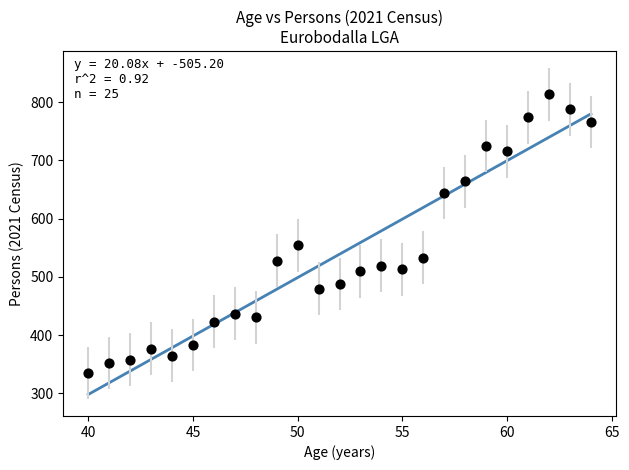

What Y value in the scatter plot is closest to 574?

554